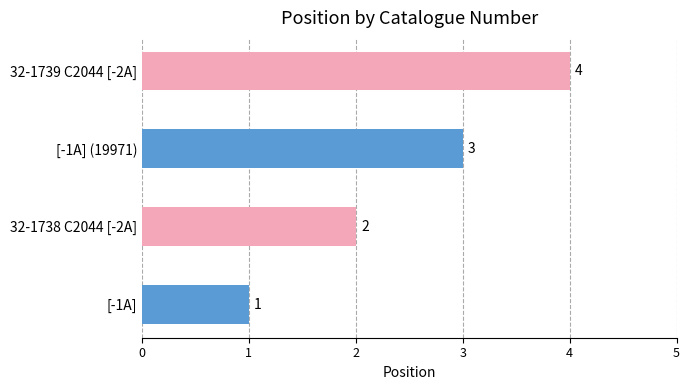

List the labels in order of value, smallest first.

[-1A], 32-1738 C2044 [-2A], [-1A] (19971), 32-1739 C2044 [-2A]